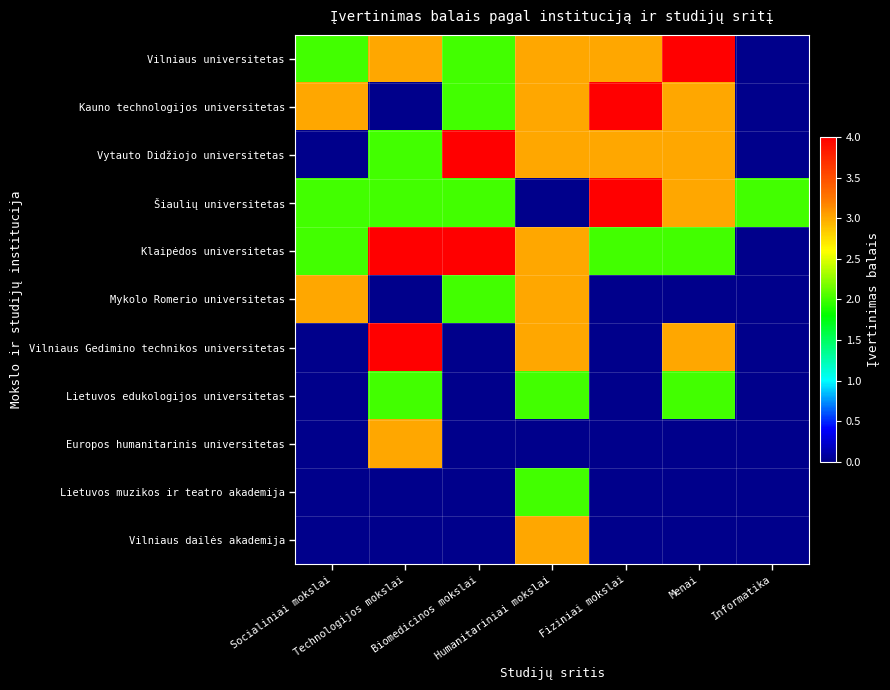

Which series has the largest total across all categories?

Vilniaus universitetas